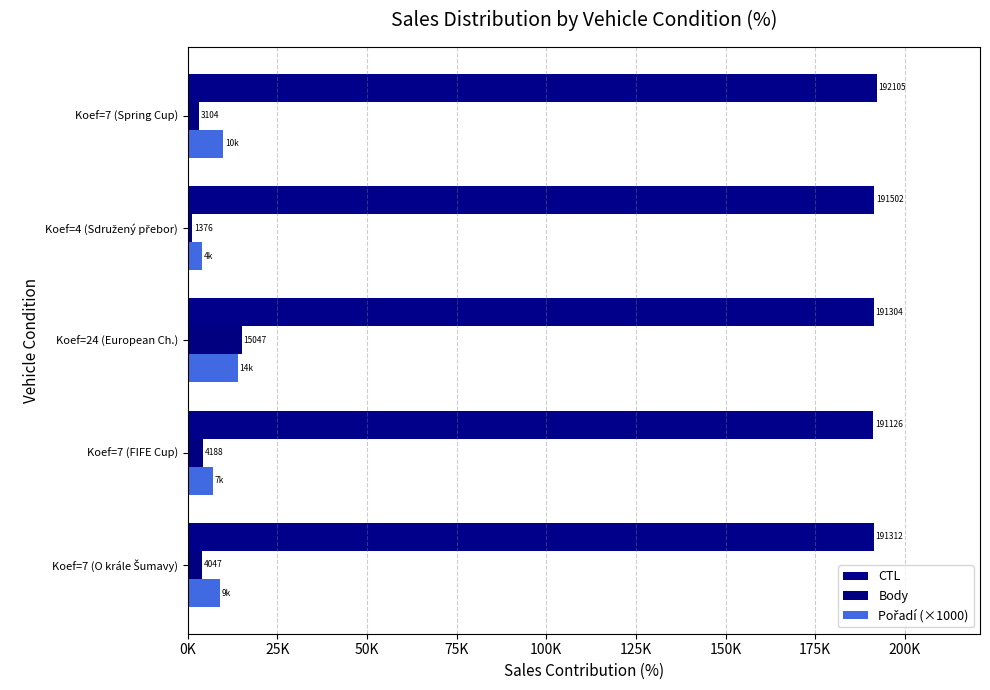

Reading right to left, list all the values displayed in this chart.

CTL: 192105	191502	191304	191126	191312
Body: 3104	1376	15047	4188	4047
Pořadí (×1000): 10000	4000	14000	7000	9000